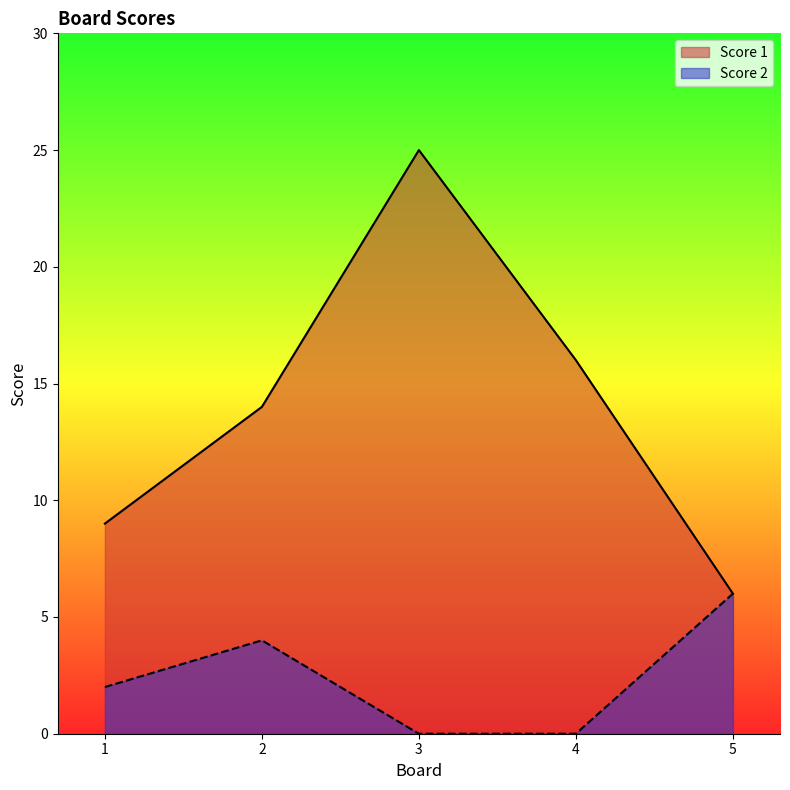

At which label is Score 2 closest to 3?

1